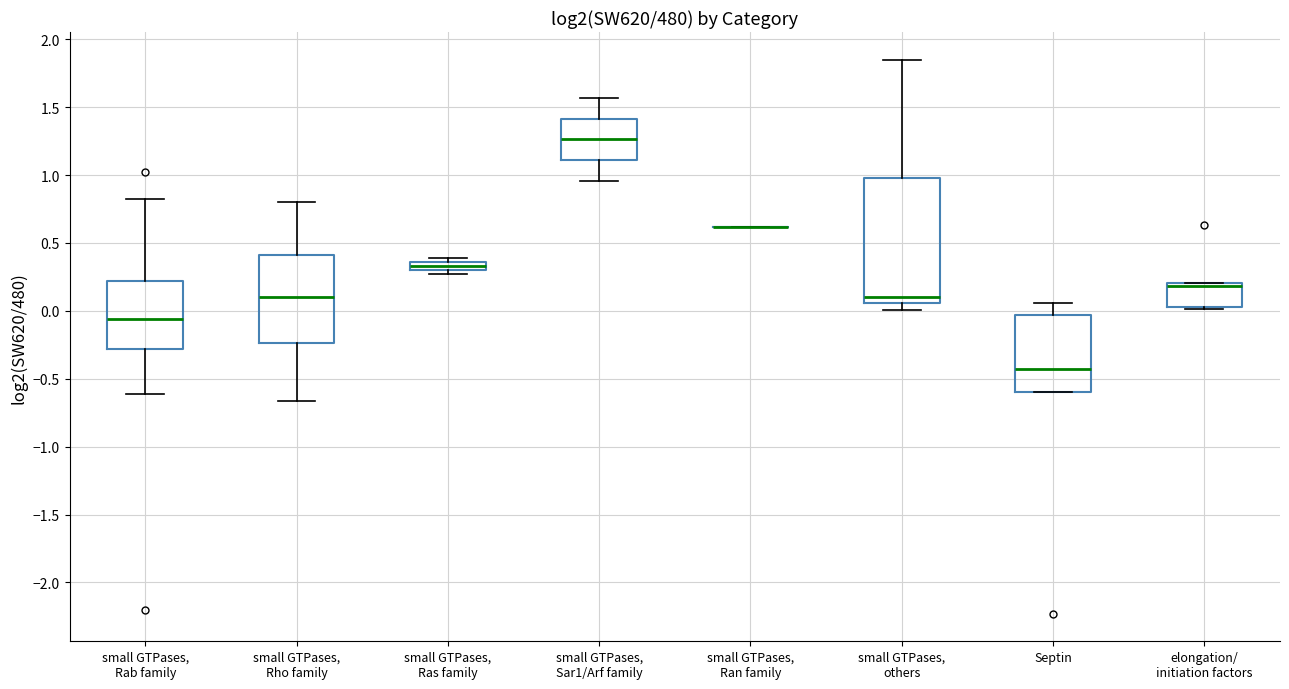

Where is the upper edge of the box for Septin on the y-axis? The values are not printed on the chart, so give them approximately, as read against the axis.

-0.05